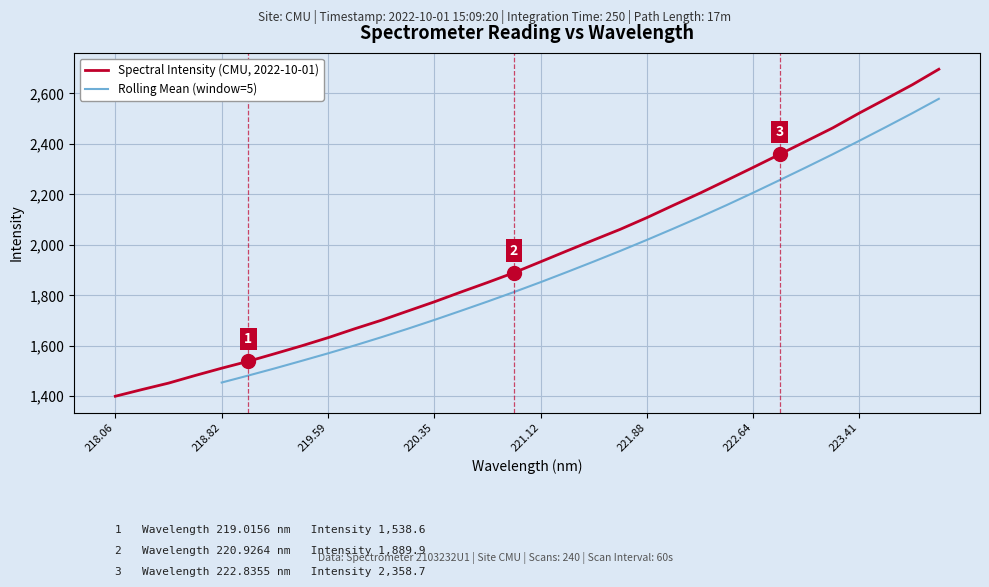

The Spectral Intensity (CMU, 2022-10-01) series shows 677.2 at 221.12. True or false?

False